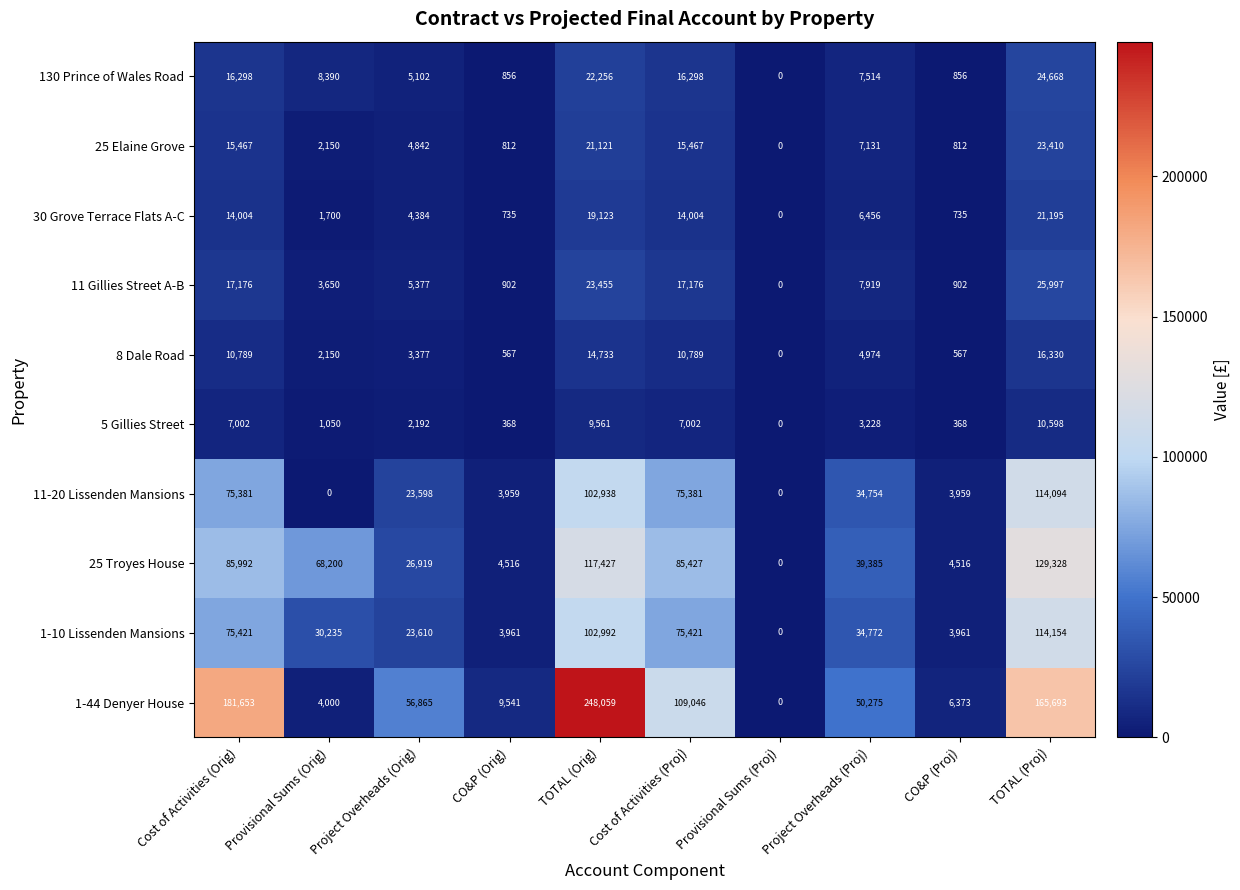

List the series in order of their peak value, lowest first.

5 Gillies Street, 8 Dale Road, 30 Grove Terrace Flats A-C, 25 Elaine Grove, 130 Prince of Wales Road, 11 Gillies Street A-B, 11-20 Lissenden Mansions, 1-10 Lissenden Mansions, 25 Troyes House, 1-44 Denyer House